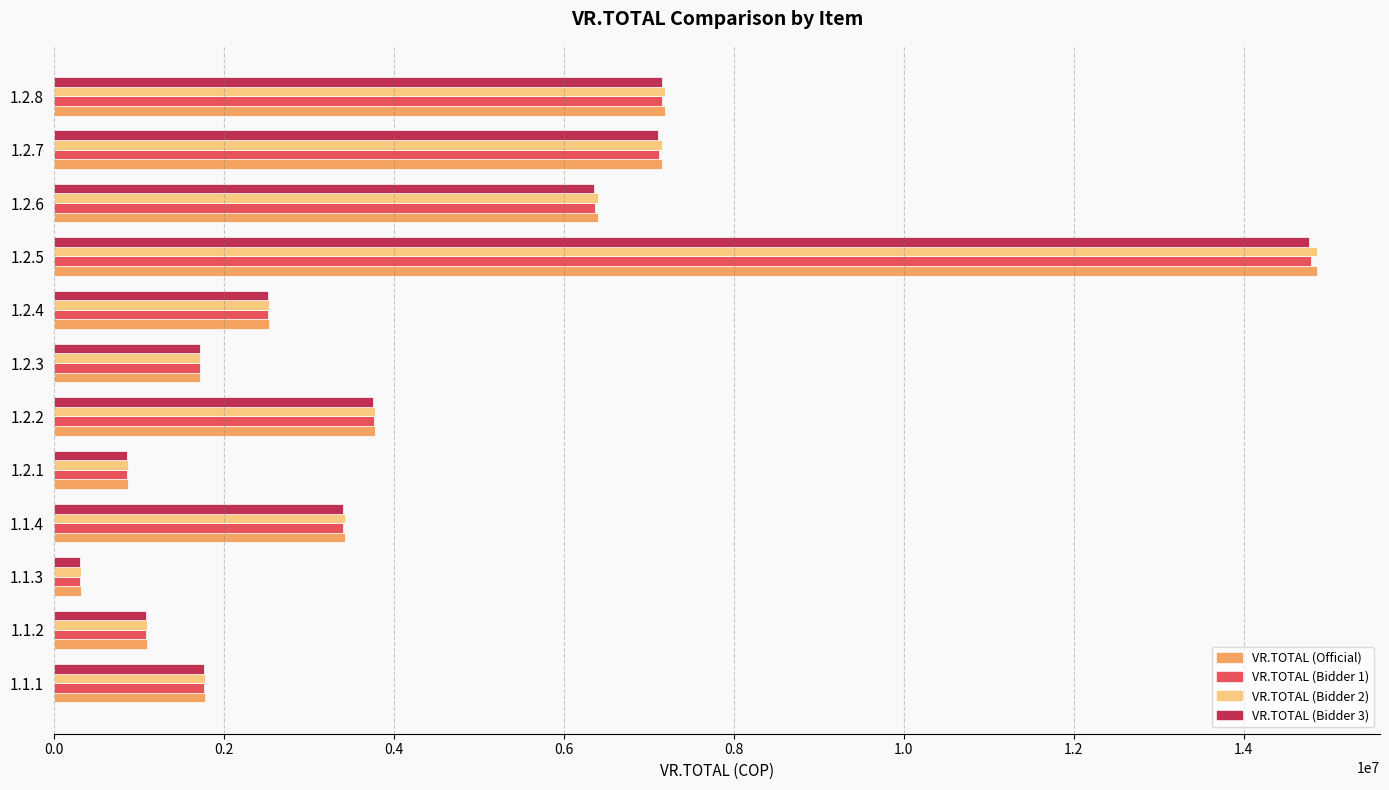

What is the minimum value for VR.TOTAL (Bidder 3)?

314314